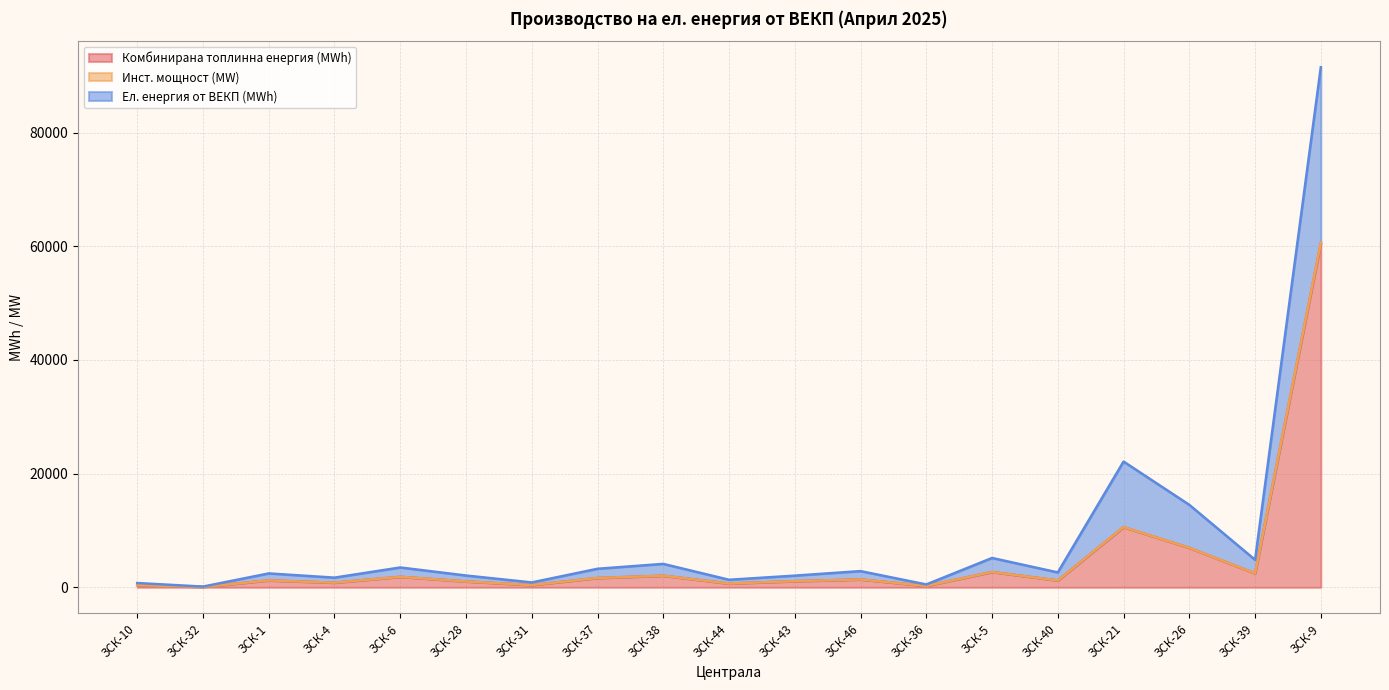

Rank the categories by Ел. енергия от ВЕКП (MWh) value from lowest to highest.

ЗСК-32, ЗСК-36, ЗСК-10, ЗСК-31, ЗСК-44, ЗСК-4, ЗСК-43, ЗСК-28, ЗСК-1, ЗСК-40, ЗСК-46, ЗСК-37, ЗСК-6, ЗСК-38, ЗСК-39, ЗСК-5, ЗСК-26, ЗСК-21, ЗСК-9